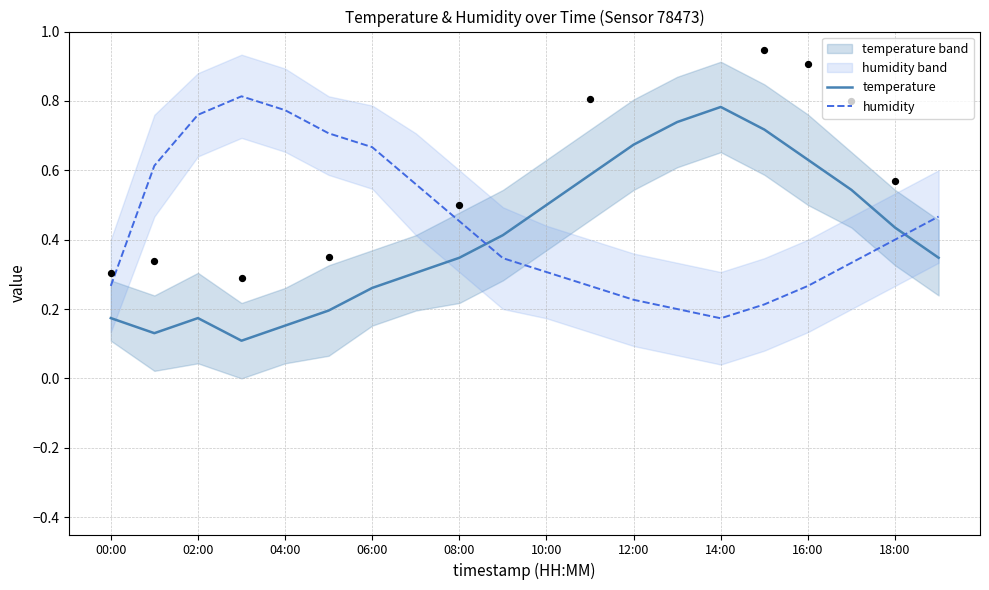

What are all the series names shown in the legend?

temperature, humidity